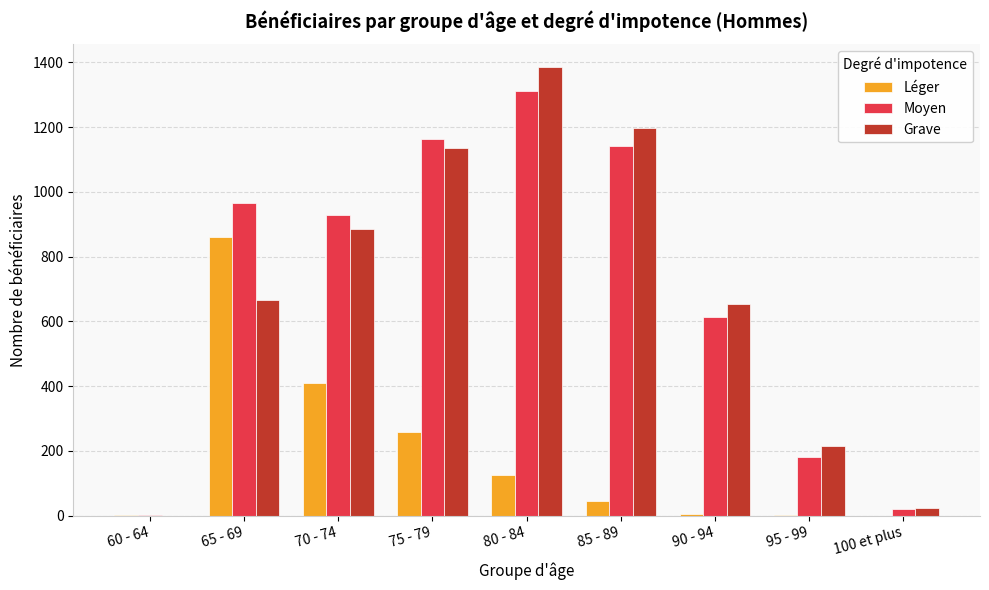

What is the sum of all Léger values?

1703